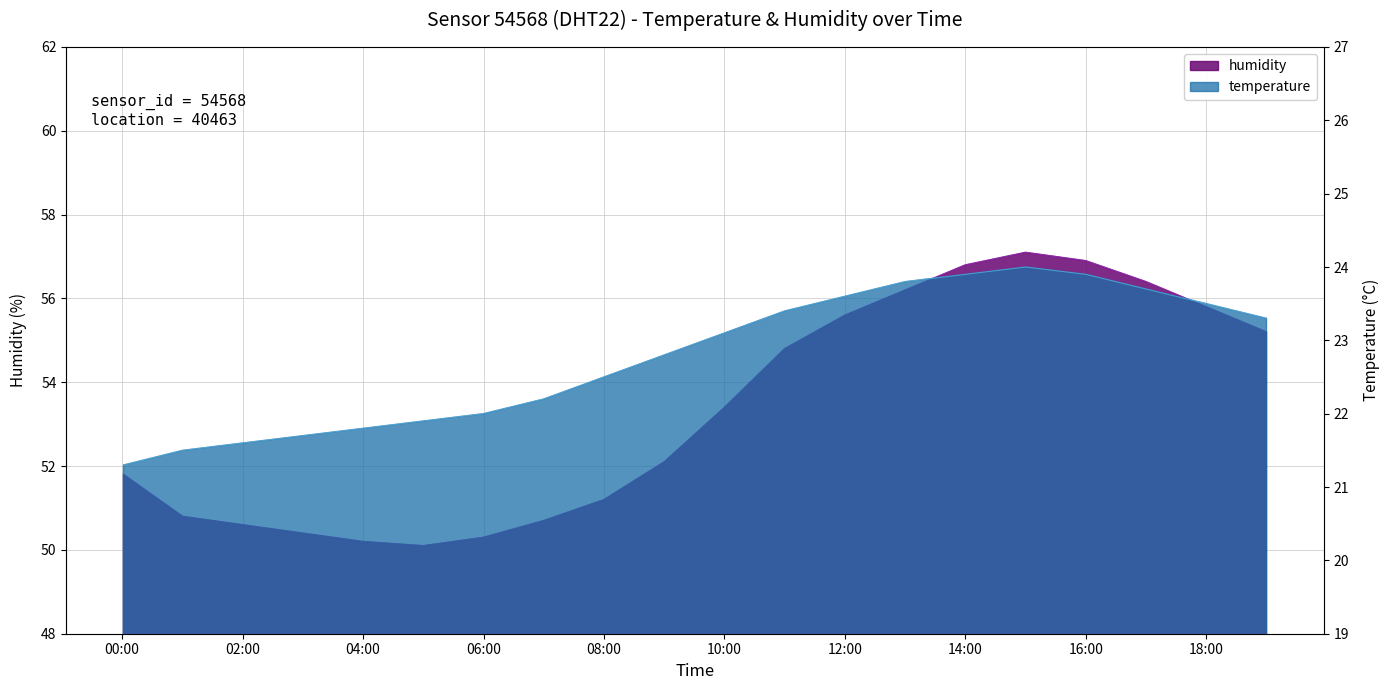

How many data points does each series have?

20